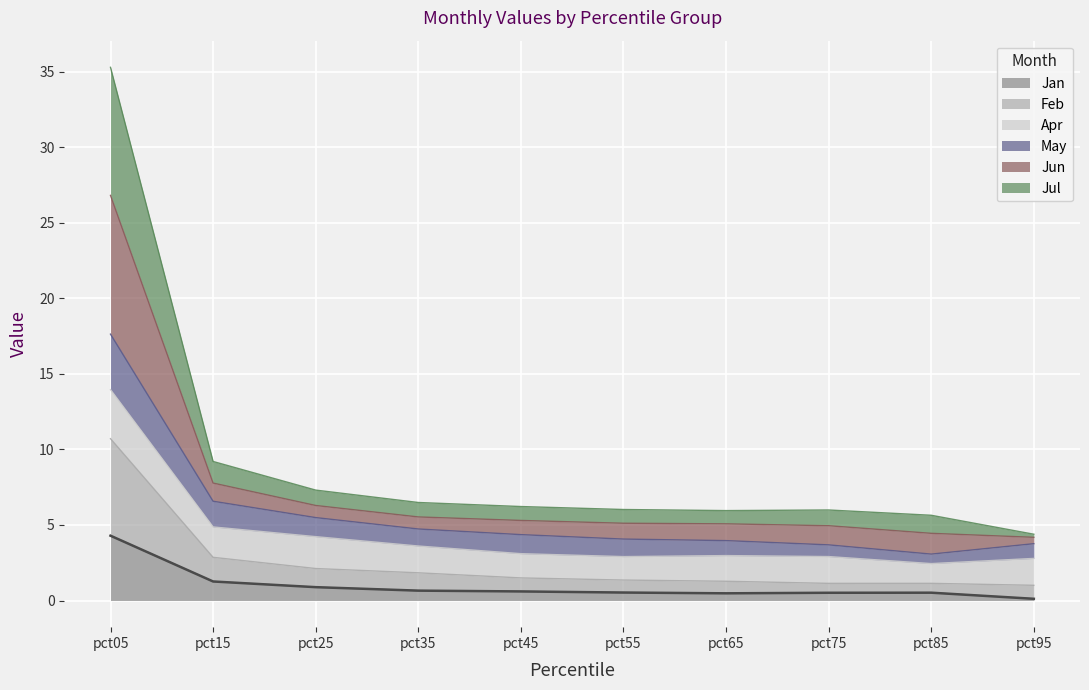

True or false: Jan has a value of 0.6 at pct45.

True